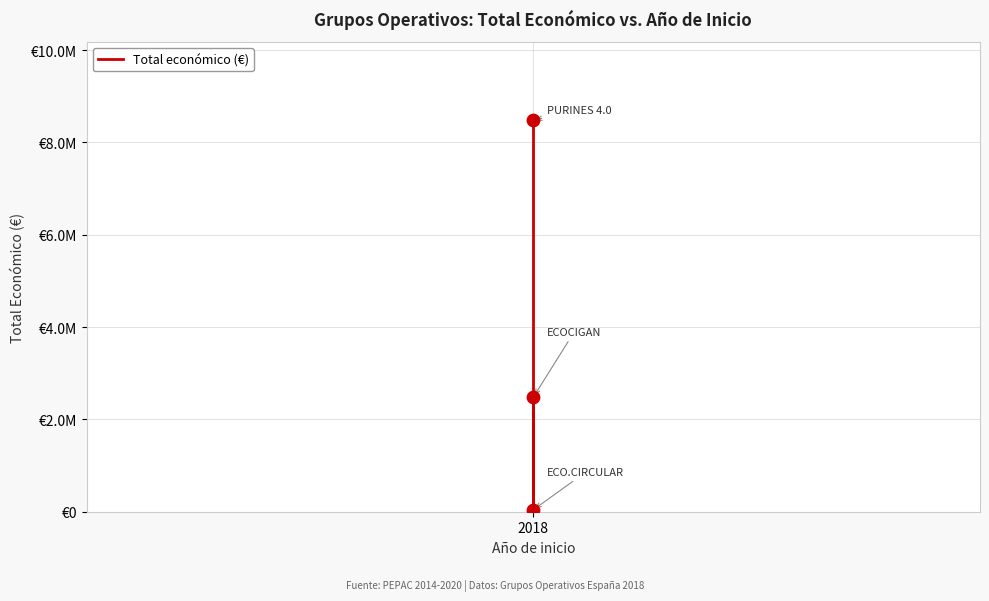

What is the change in value from 2018 to 2?

-6001285